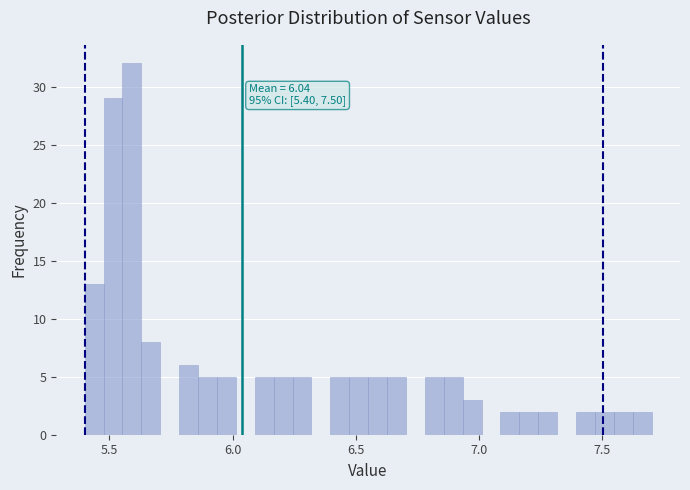

Read against the x-axis, roughly where is the centre of the tallest bar?

5.60